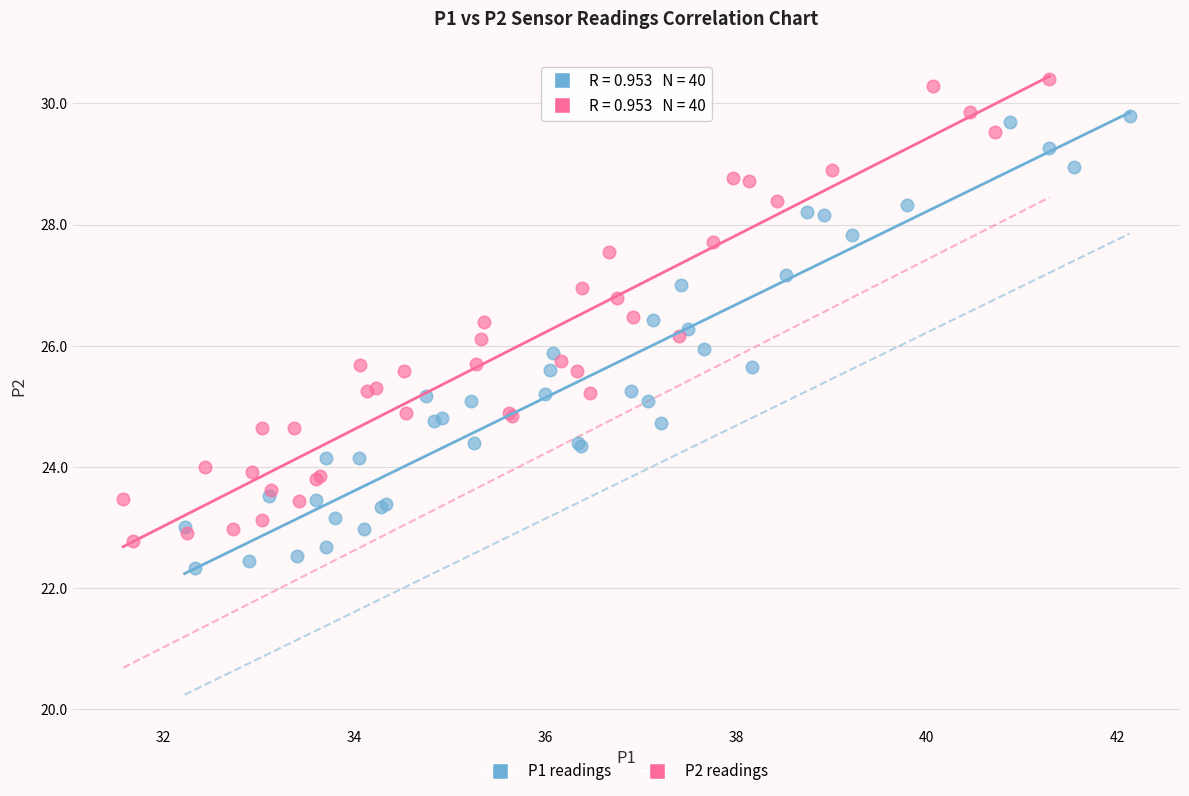

What are all the series names shown in the legend?

P1 readings, P2 readings